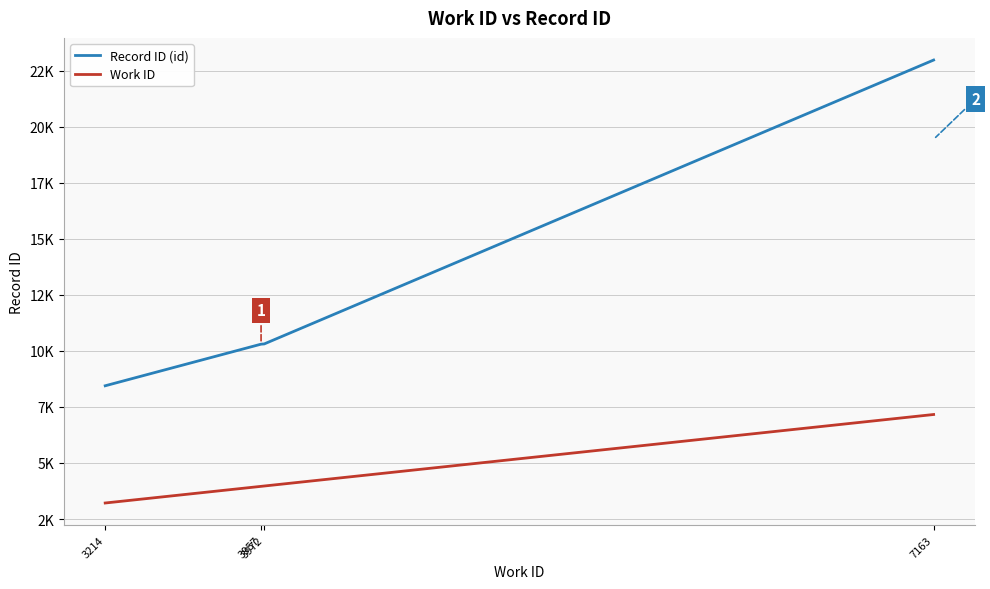

Which series has the largest total across all categories?

Record ID (id)